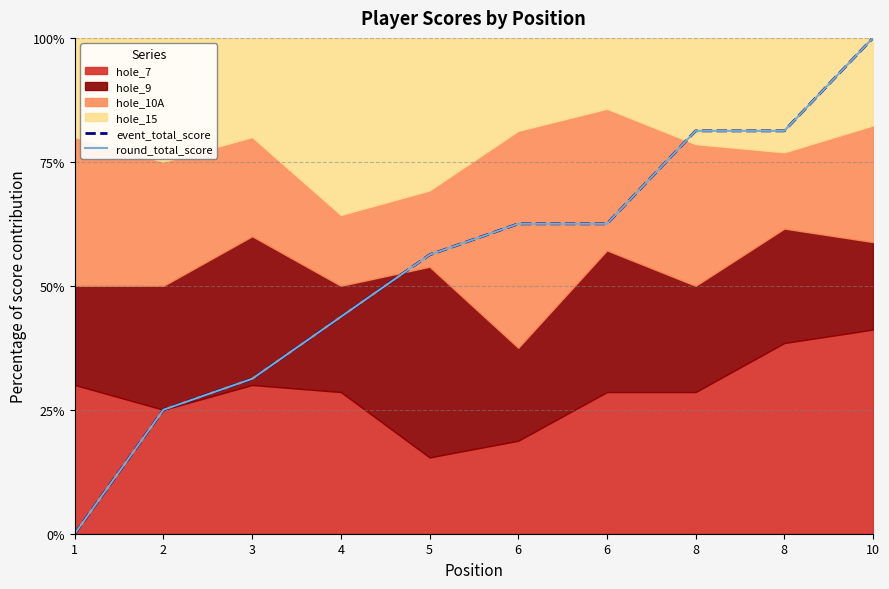

True or false: round_total_score and event_total_score intersect in this chart.

False